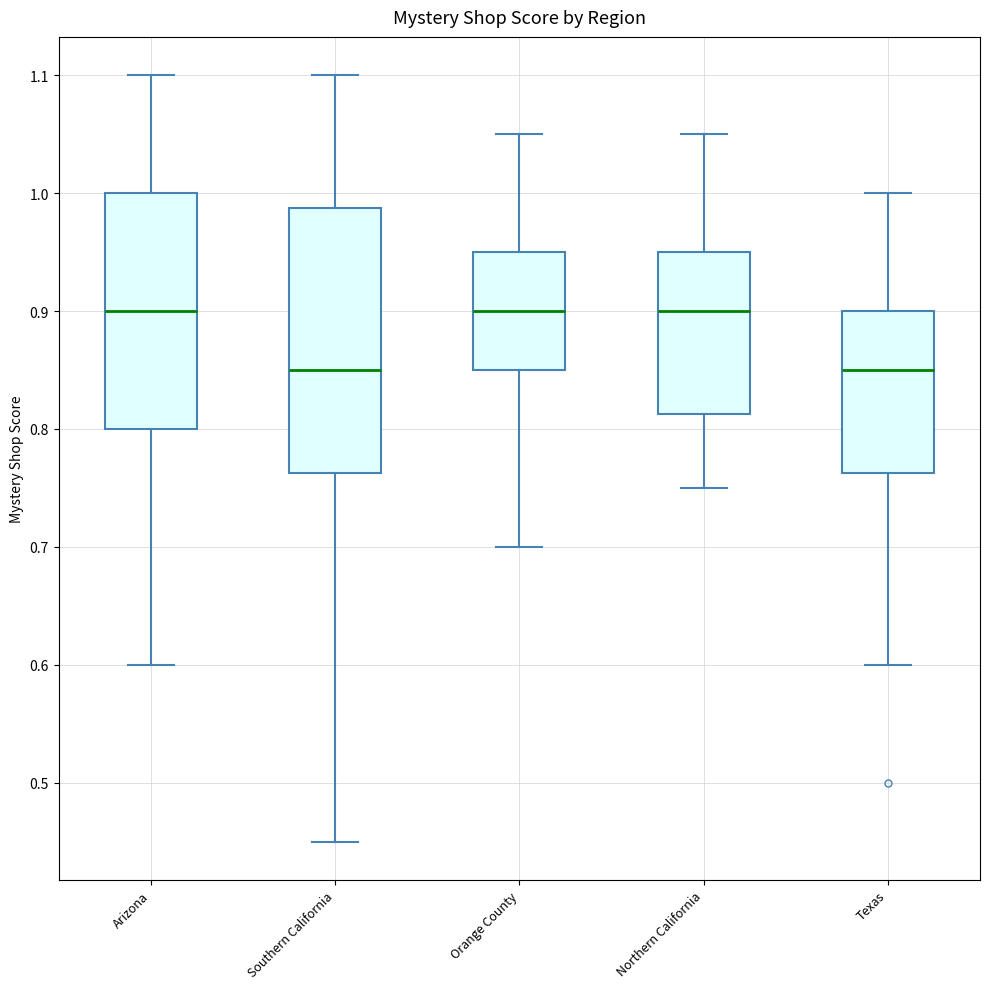

Reading left to right, transcribe this box plot: for each box, give where its median line is, the range the box spans, and where its two whiskers end, as read against the y-axis. The values are not printed on the chart, so give them approximately, as read against the axis.

Arizona: median 0.90, box 0.80 to 1.00, whiskers 0.60 to 1.10
Southern California: median 0.85, box 0.76 to 0.99, whiskers 0.45 to 1.10
Orange County: median 0.90, box 0.85 to 0.95, whiskers 0.70 to 1.05
Northern California: median 0.90, box 0.81 to 0.95, whiskers 0.75 to 1.05
Texas: median 0.85, box 0.76 to 0.90, whiskers 0.60 to 1.00